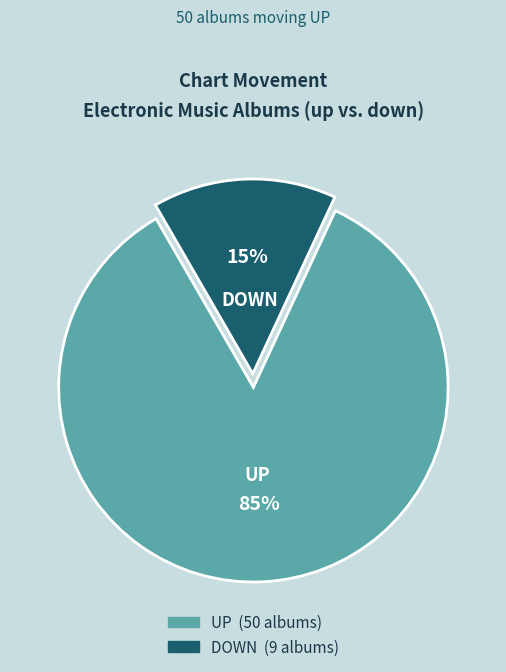

How many segments does this pie chart have?

2